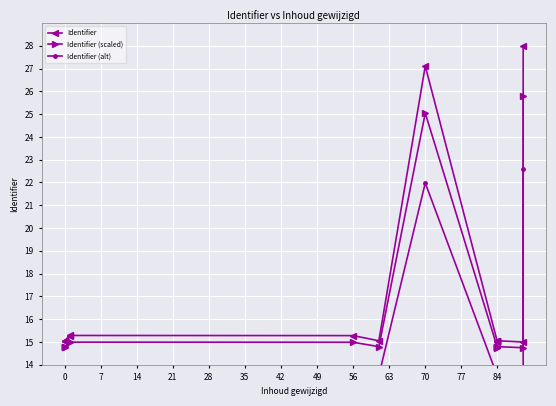

How many lines are shown in the chart?

3